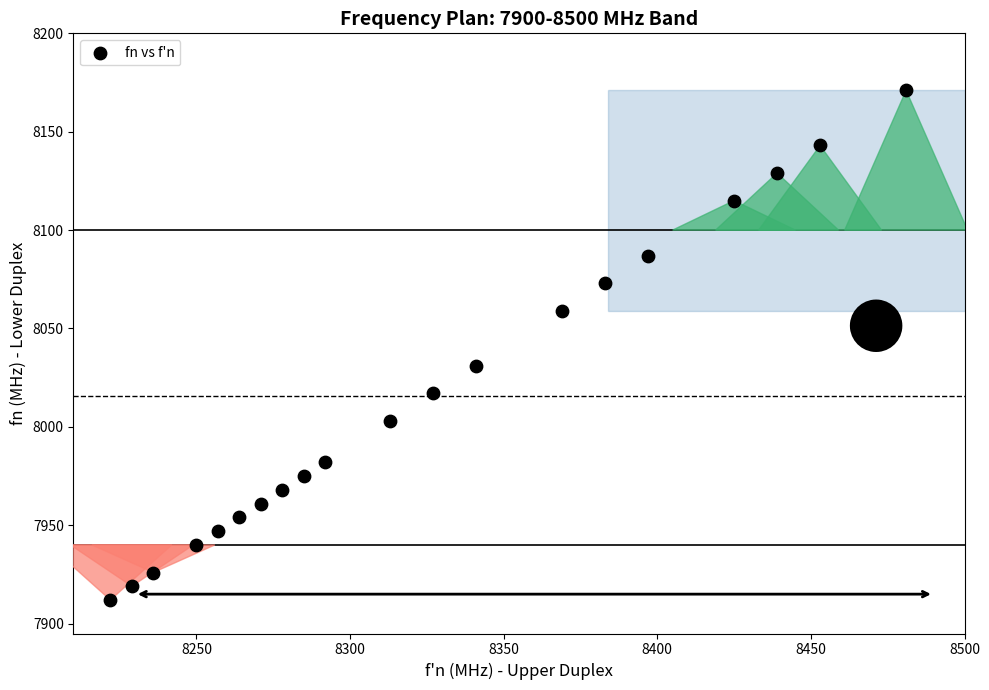

What is the range of X values (max minus min)?

259